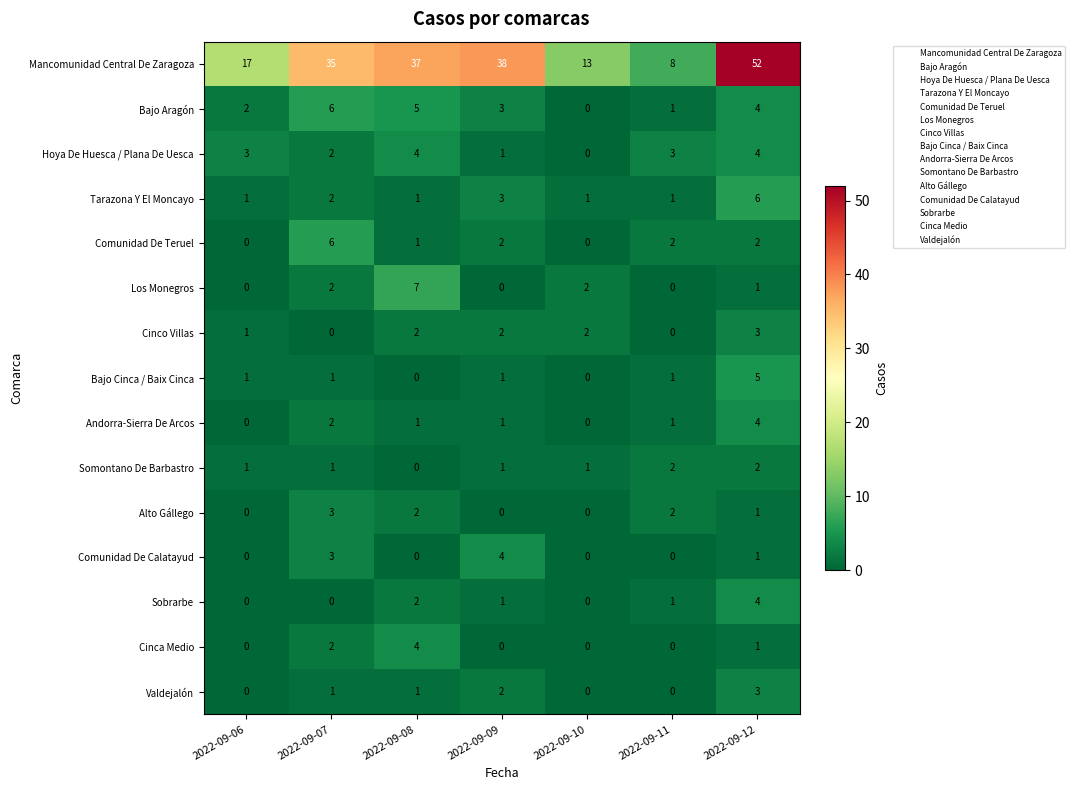

What is the sum of all Alto Gállego values?

8